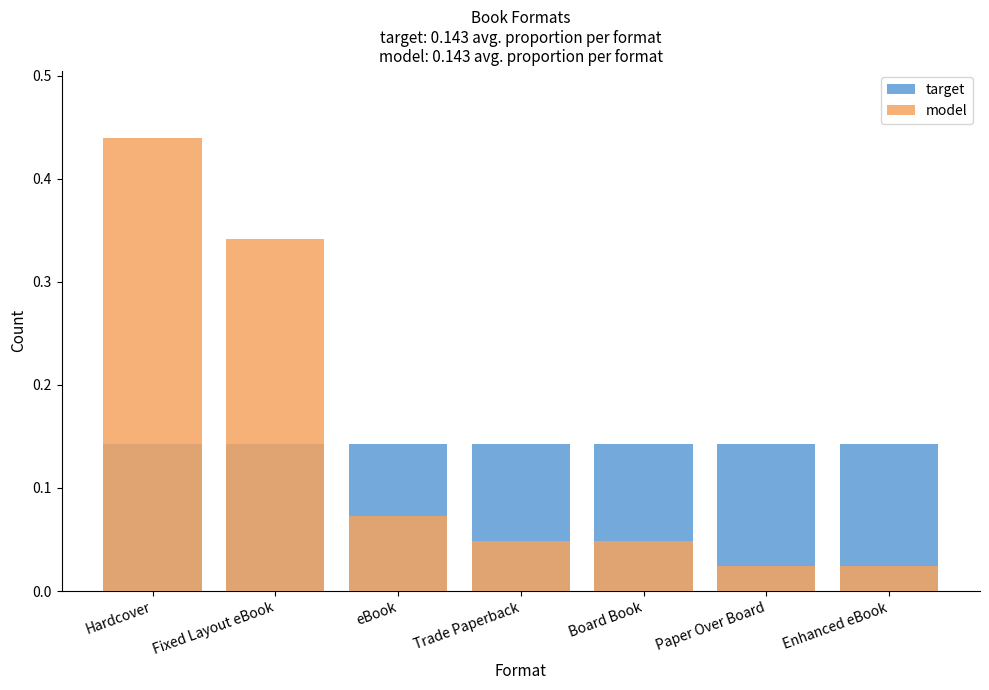

Which has a higher value, Paper Over Board or Fixed Layout eBook?

Paper Over Board